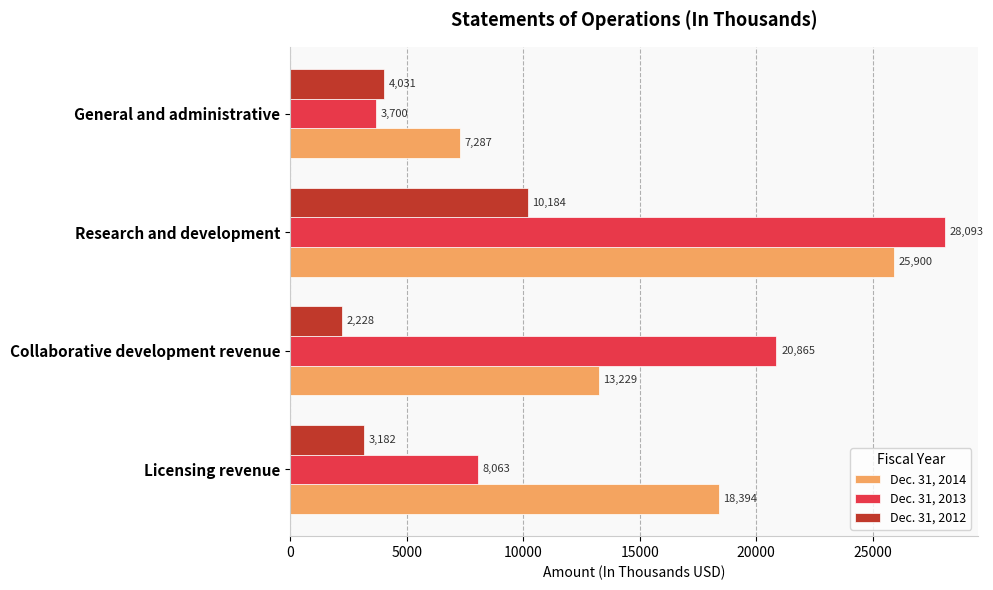

Where is Dec. 31, 2012 nearest to the value 6206?

General and administrative